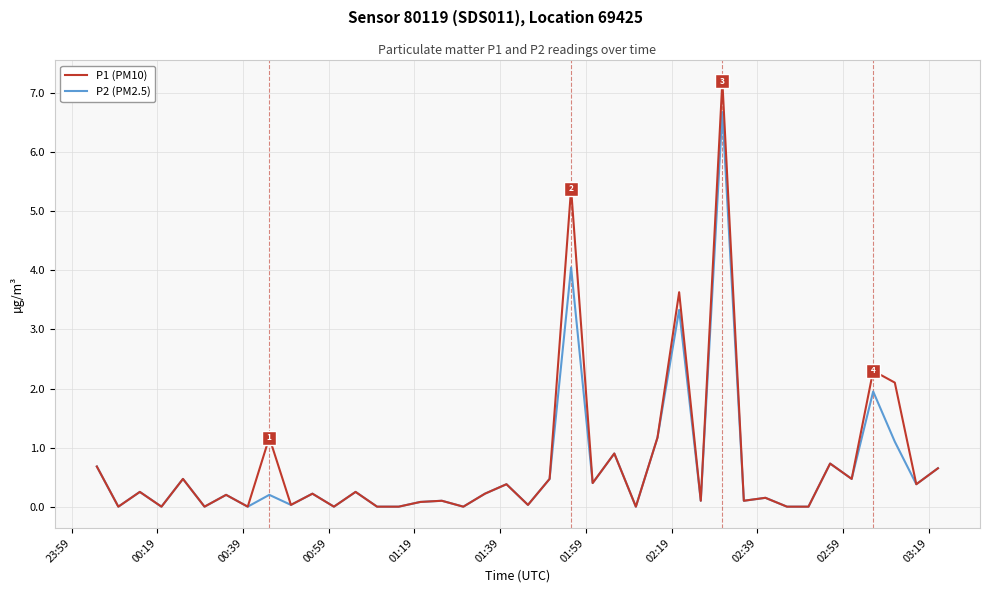

Which series has the largest range (max minus min)?

P1 (PM10)